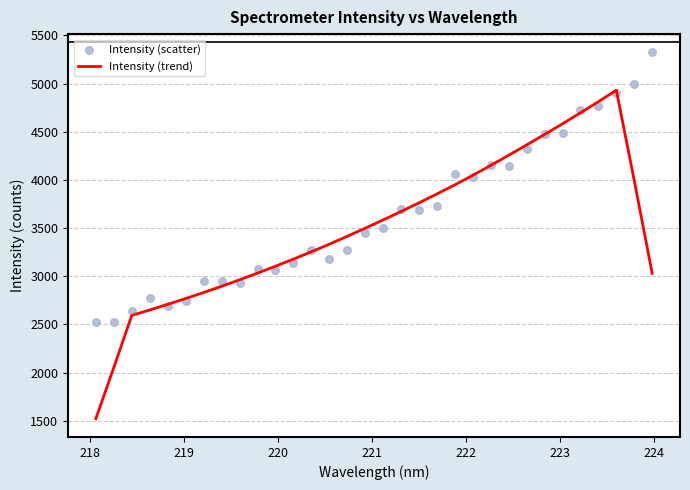

Which series contains the lowest Y value?

Intensity (trend)